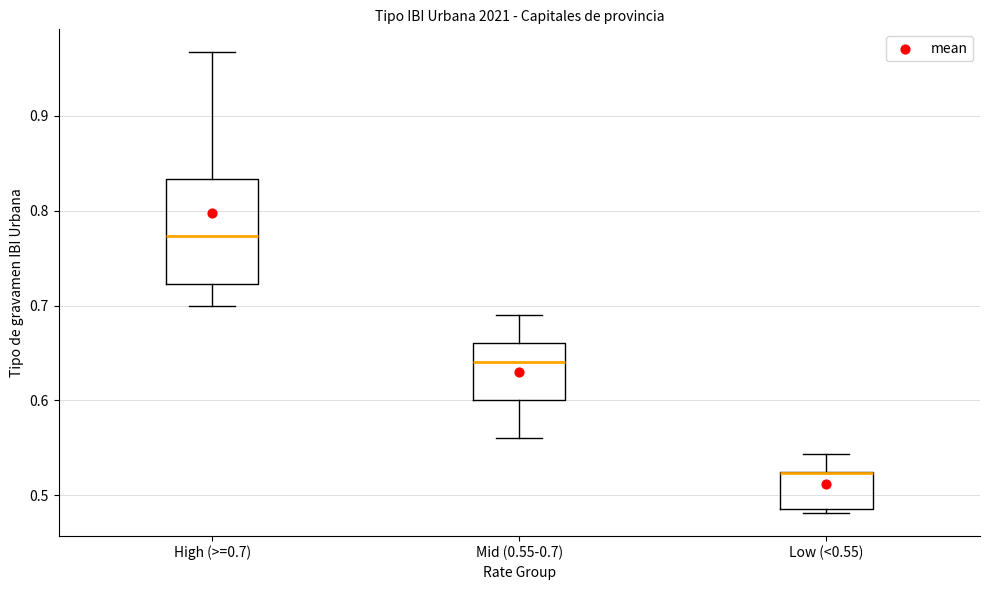

Where does the lower whisker of the box for High (>=0.7) end on the y-axis? The values are not printed on the chart, so give them approximately, as read against the axis.

0.70